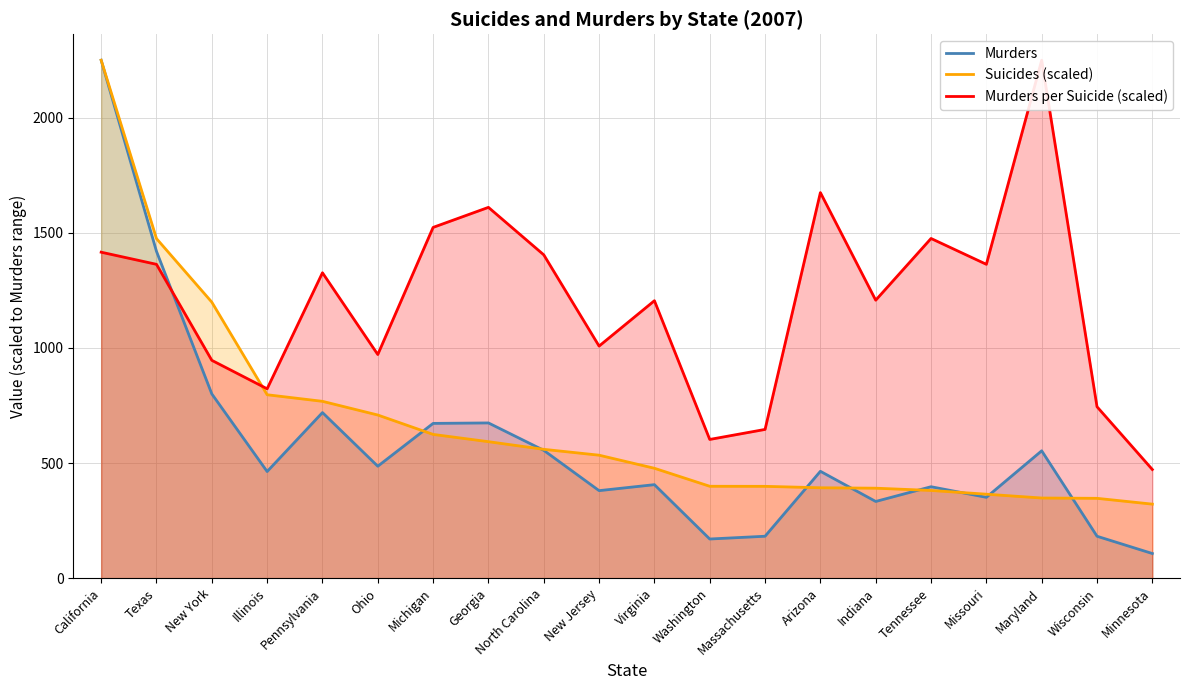

Does the chart have visible grid lines?

Yes